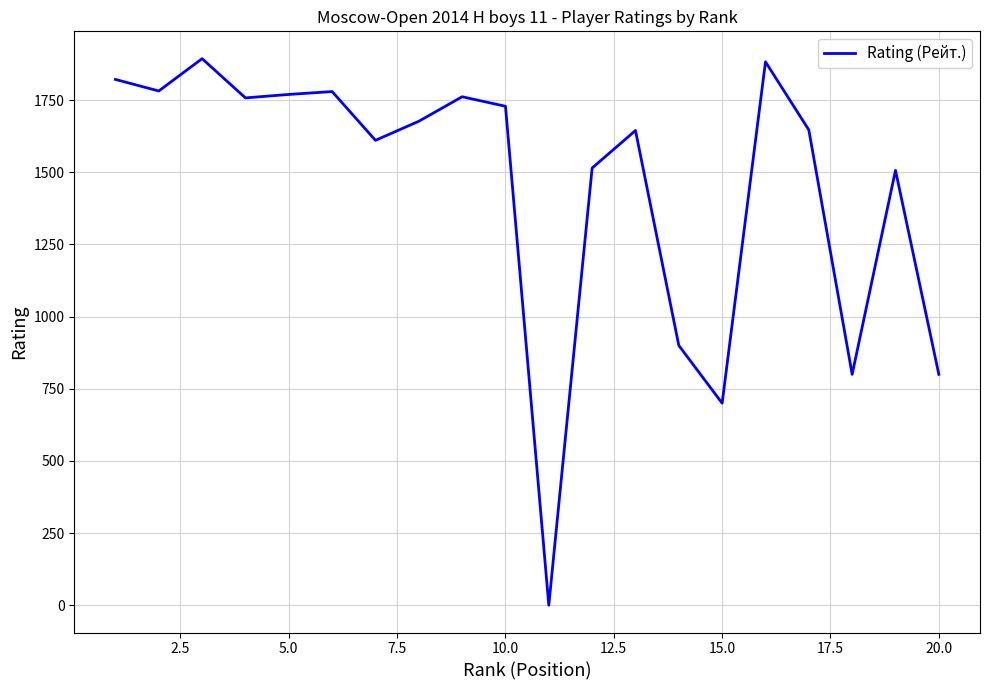

What is the difference between the maximum and minimum values?

1894